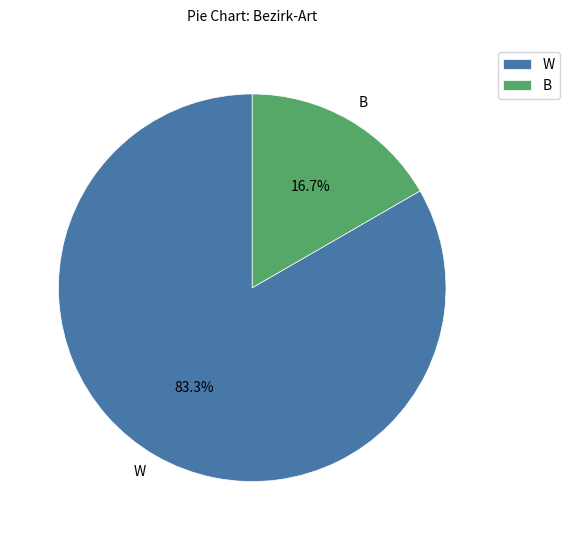

To the nearest percent, what is the average slice percentage?

50%